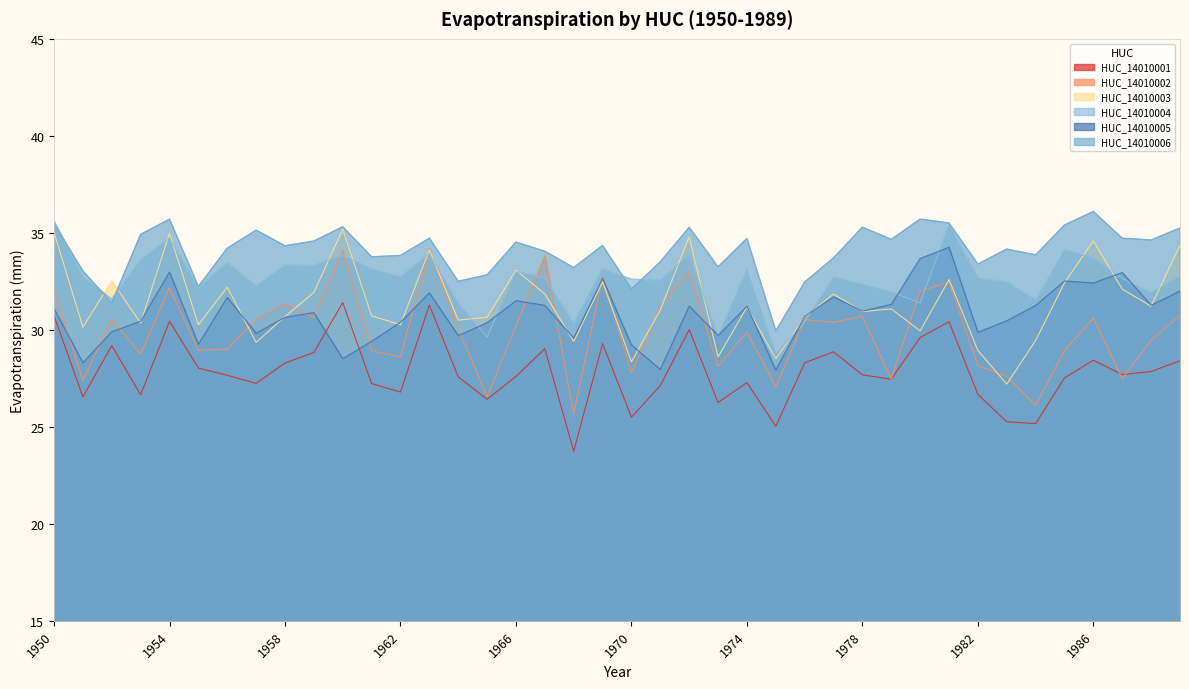

The HUC_14010005 series shows 29.2 at 1970. True or false?

True